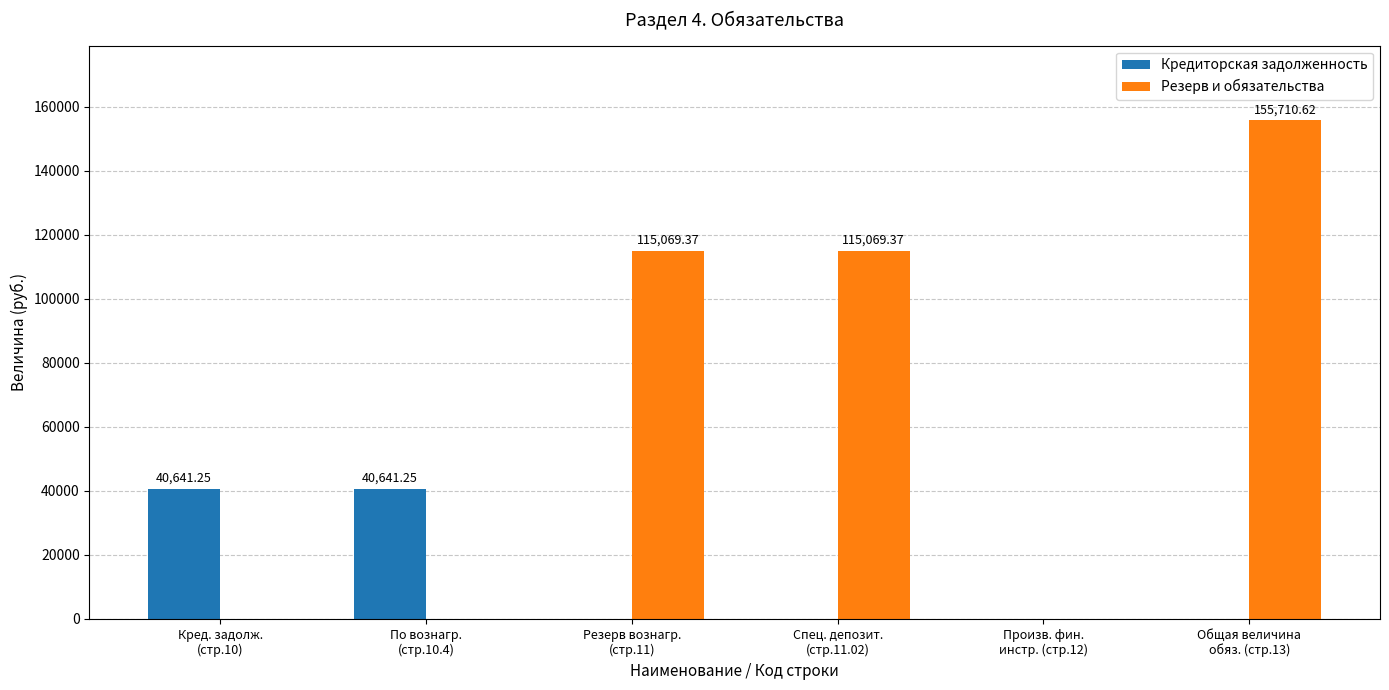

Which label corresponds to the largest value in the chart?

Общая величина
обяз. (стр.13)